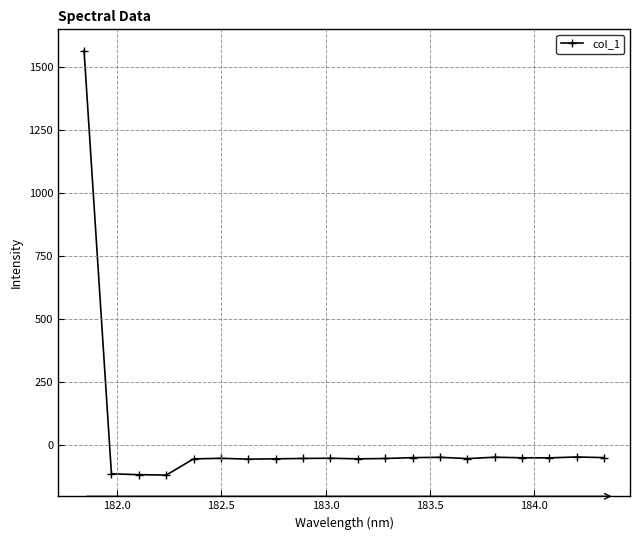

Does the chart have visible grid lines?

Yes